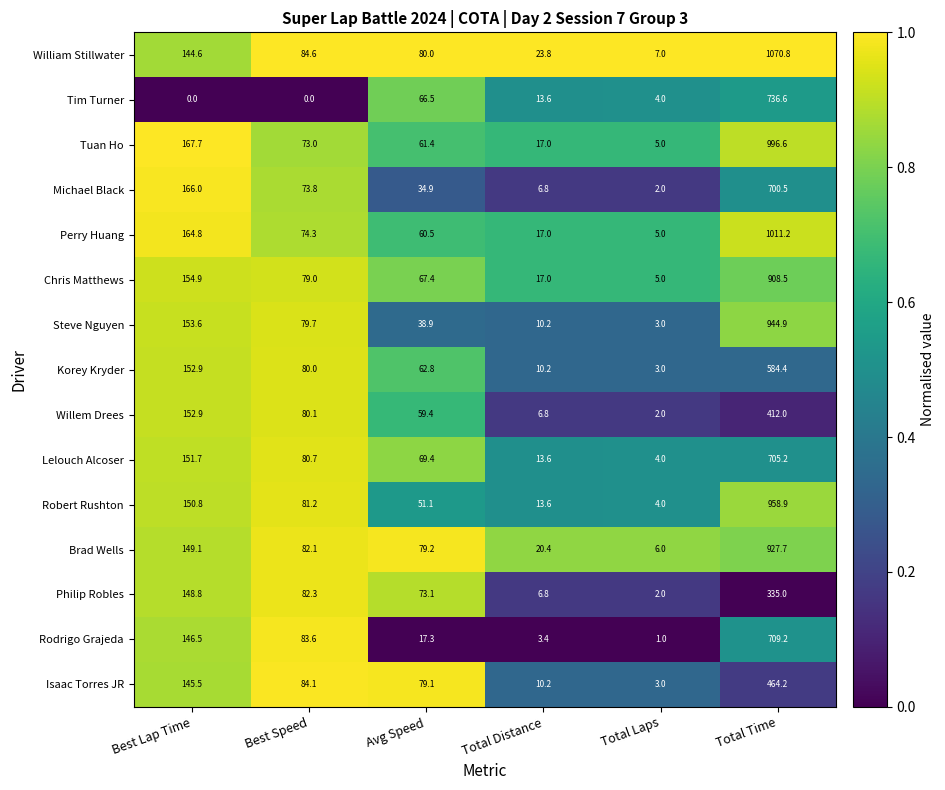

What is the total value across all series at Total Time?

11465.7